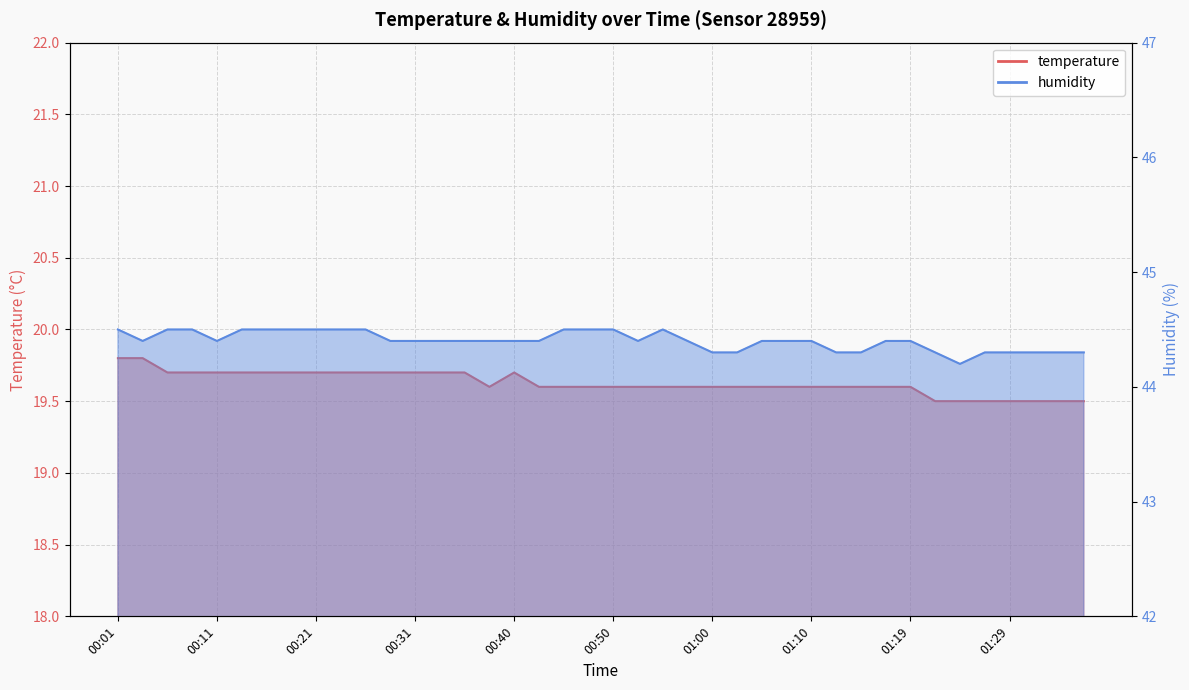

How many interior local peaks does the temperature series have?

1